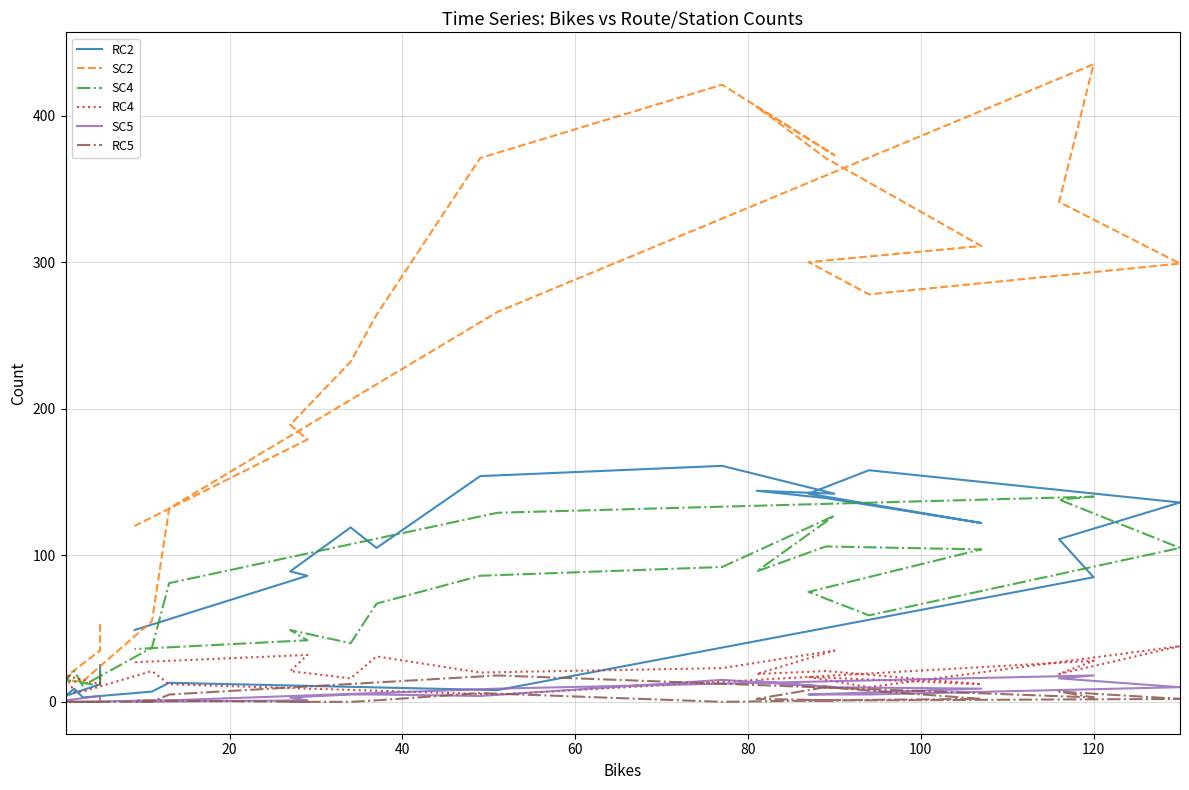

What is the maximum value for SC4?

140